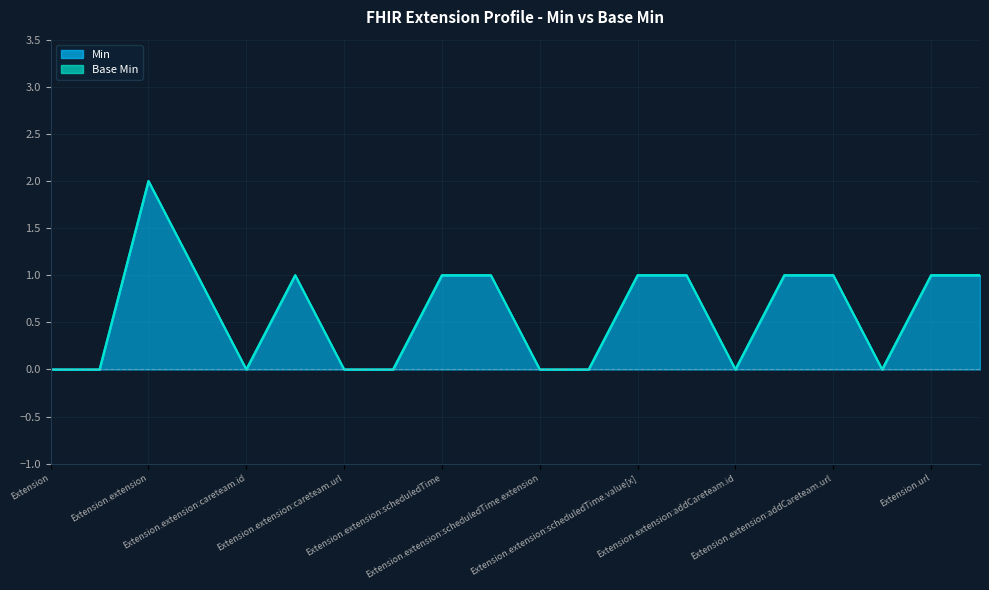

Reading left to right, transcribe all the data shown in this chart.

0	0	2	1	0	1	0	0	1	1	0	0	1	1	0	1	1	0	1	1